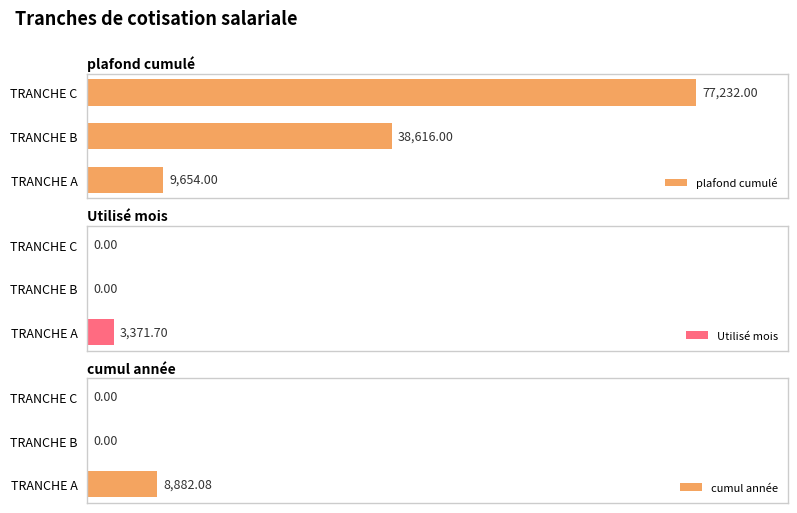

What is the sum of all cumul année values?

8882.1